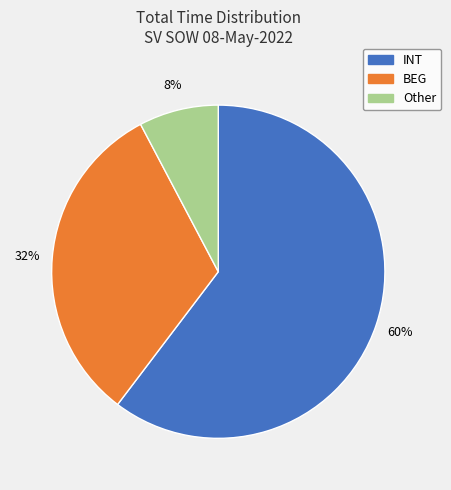

Does any single category account for the majority?

Yes